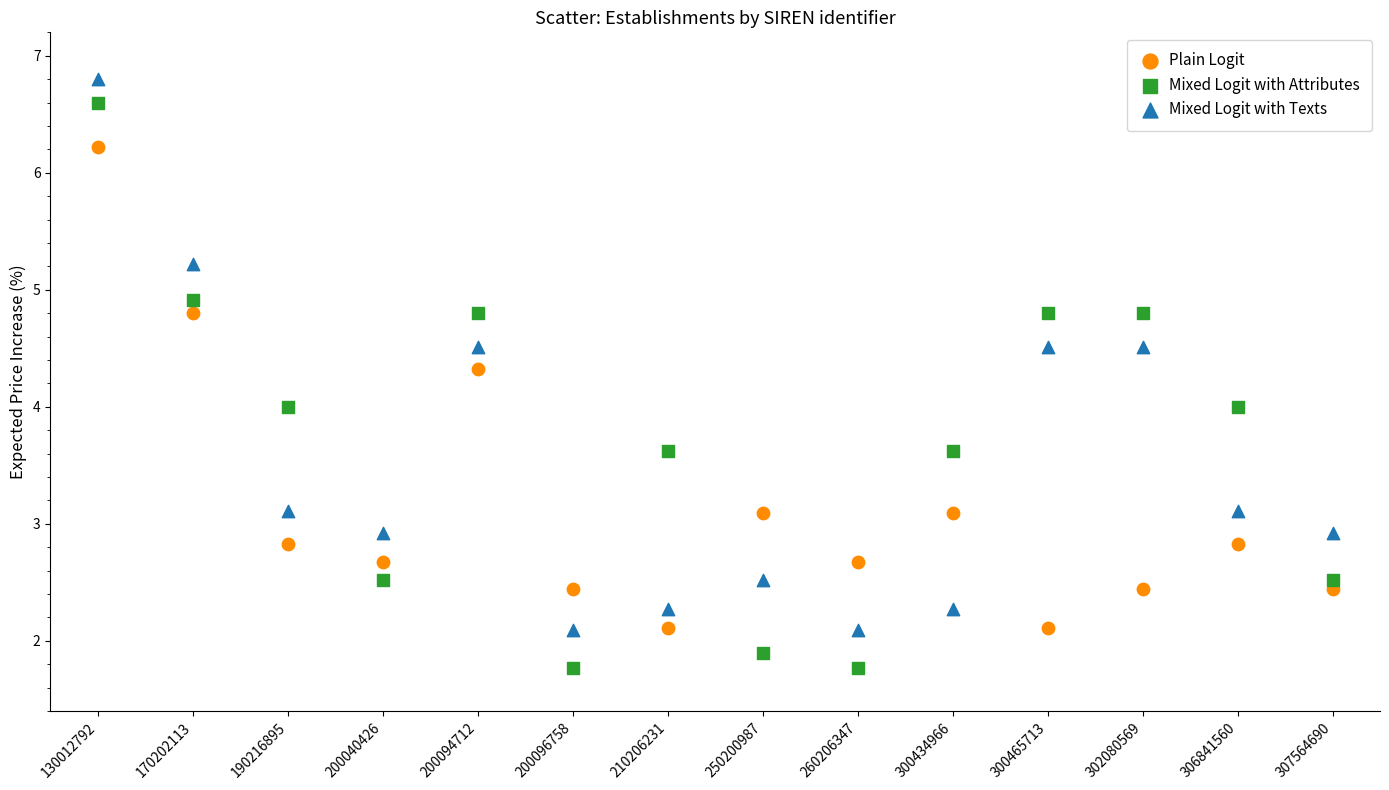

What are all the series names shown in the legend?

Plain Logit, Mixed Logit with Attributes, Mixed Logit with Texts